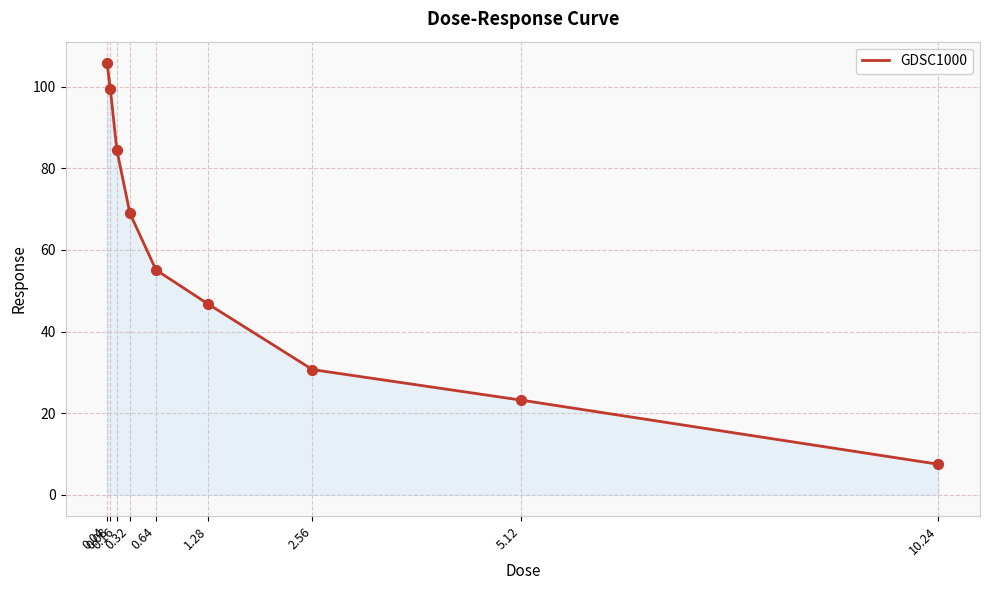

Approximately how many times larger is the value at 0.32 compared to 2.56?

2.2